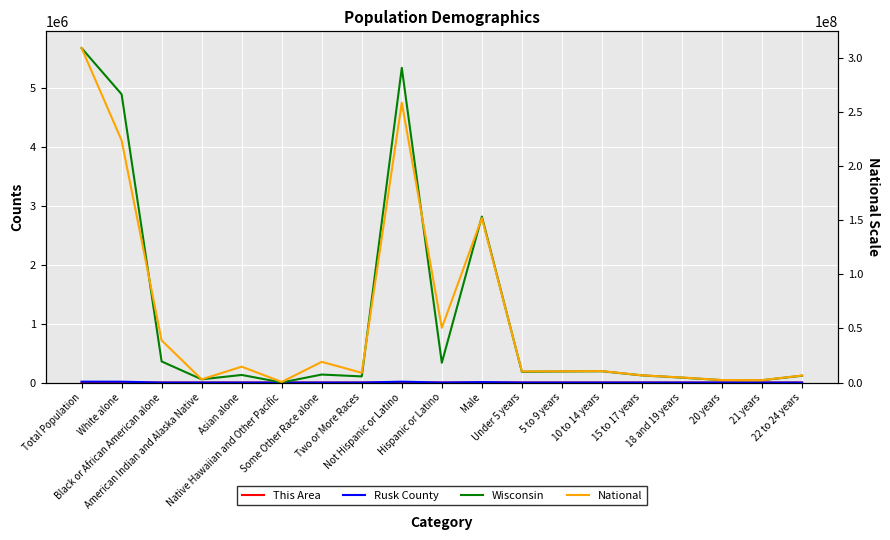

What position from the right is Total Population?

19